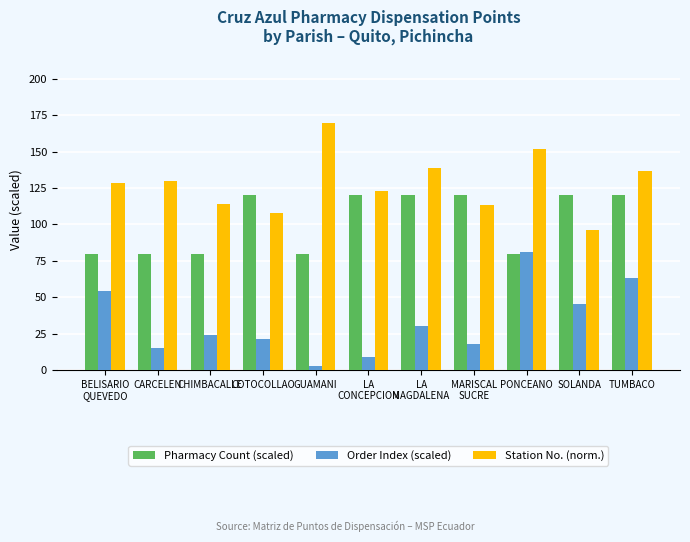

Between CARCELEN and PONCEANO, which series saw the biggest shift?

Order Index (scaled)